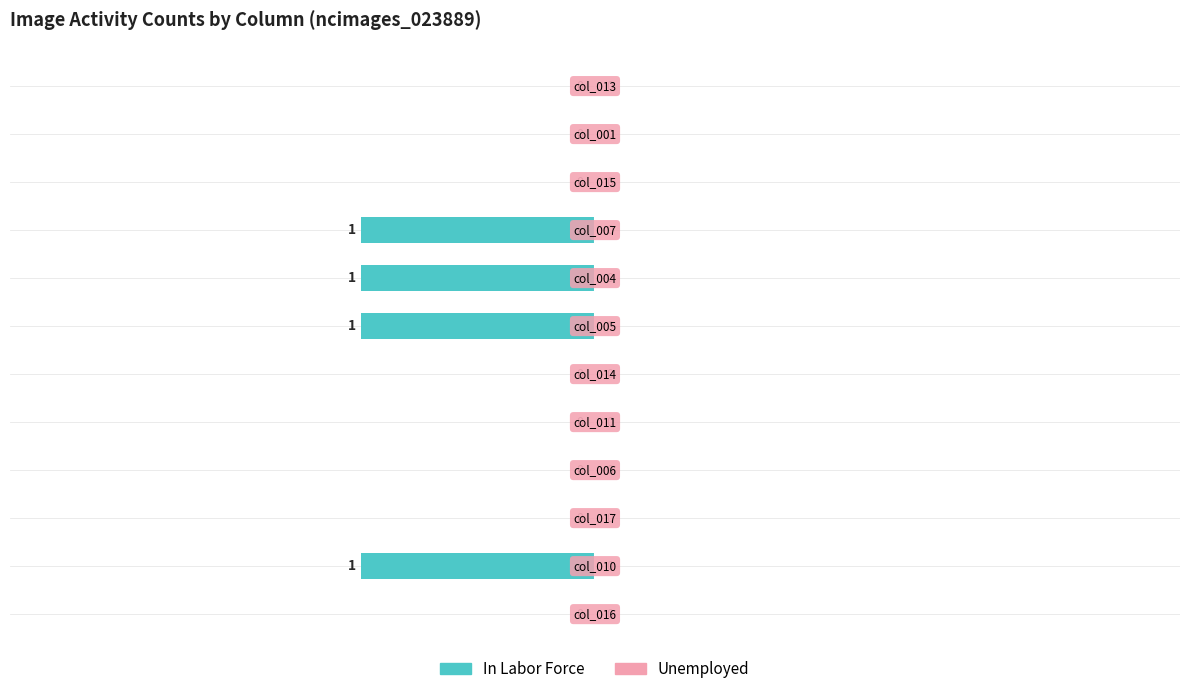

How many values are between -1 and 0?

12